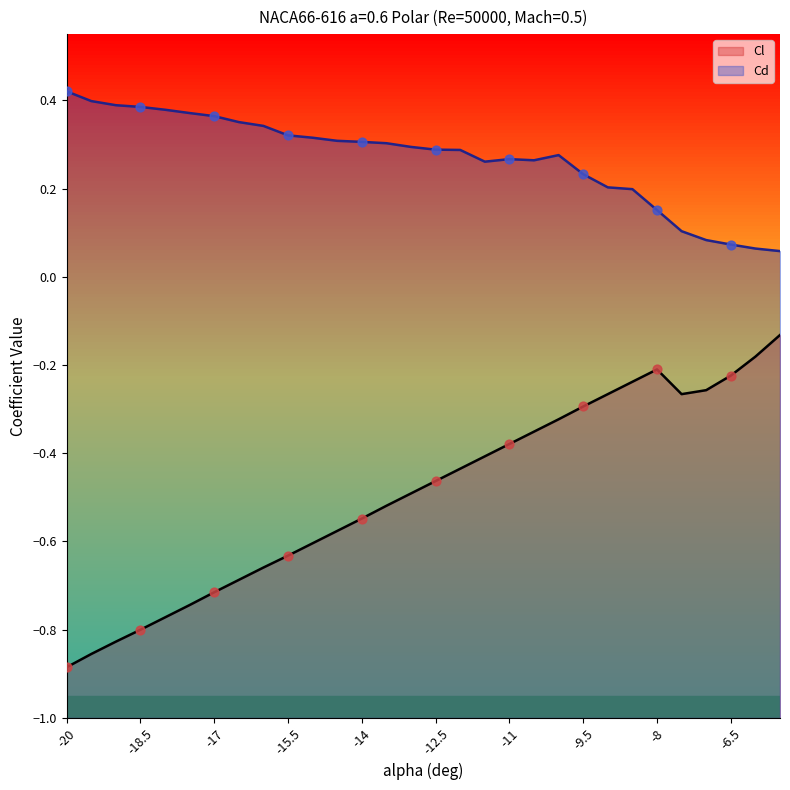

What are all the series names shown in the legend?

Cl, Cd